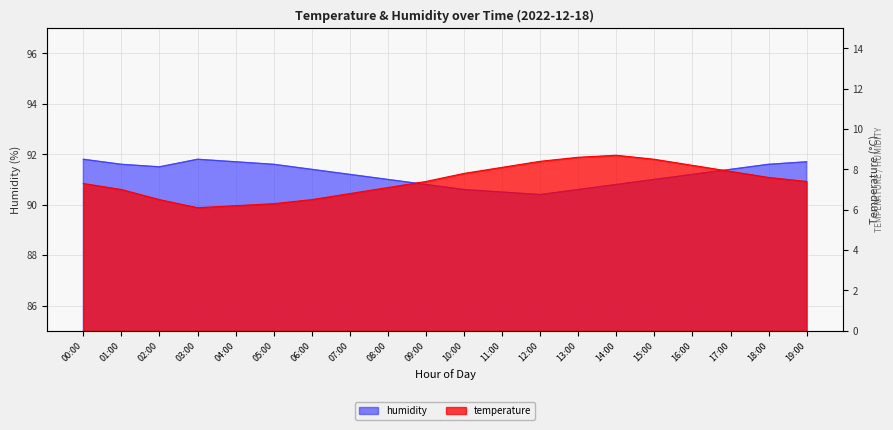

What is the label of the 11th point from the right?

09:00